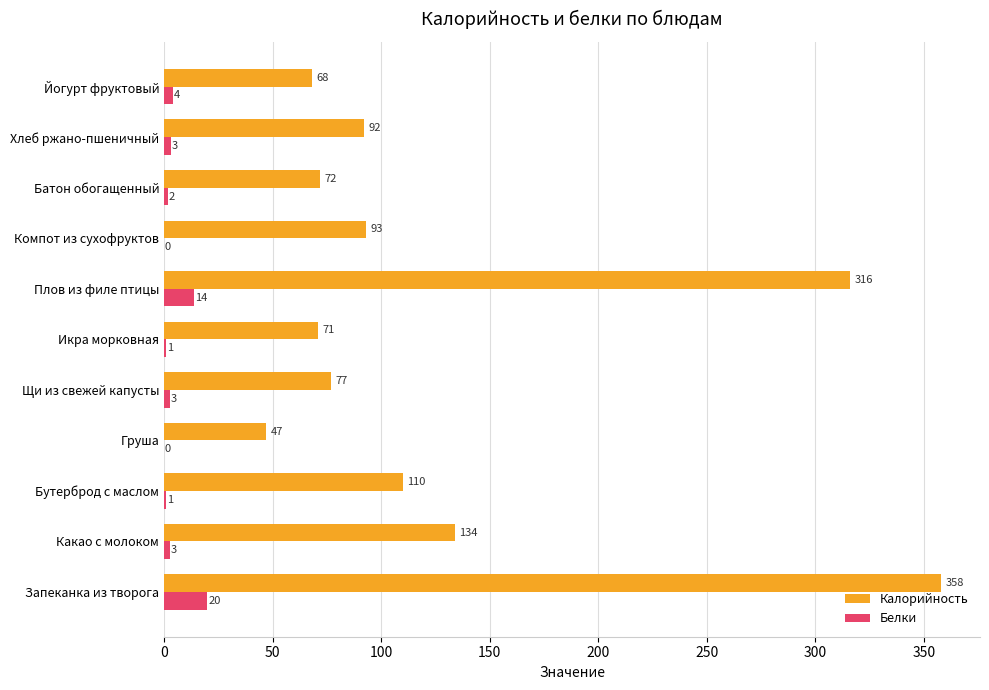

What are all the series names shown in the legend?

Калорийность, Белки